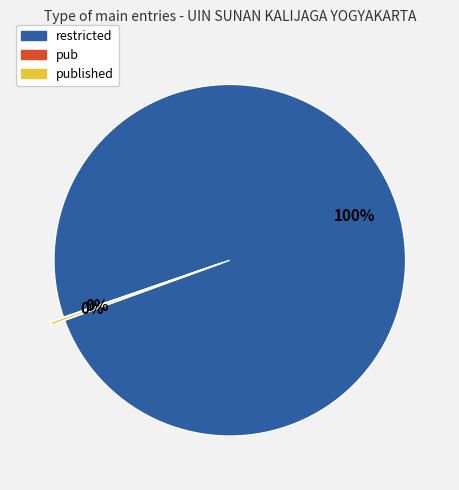

Is there a majority slice in this chart?

Yes